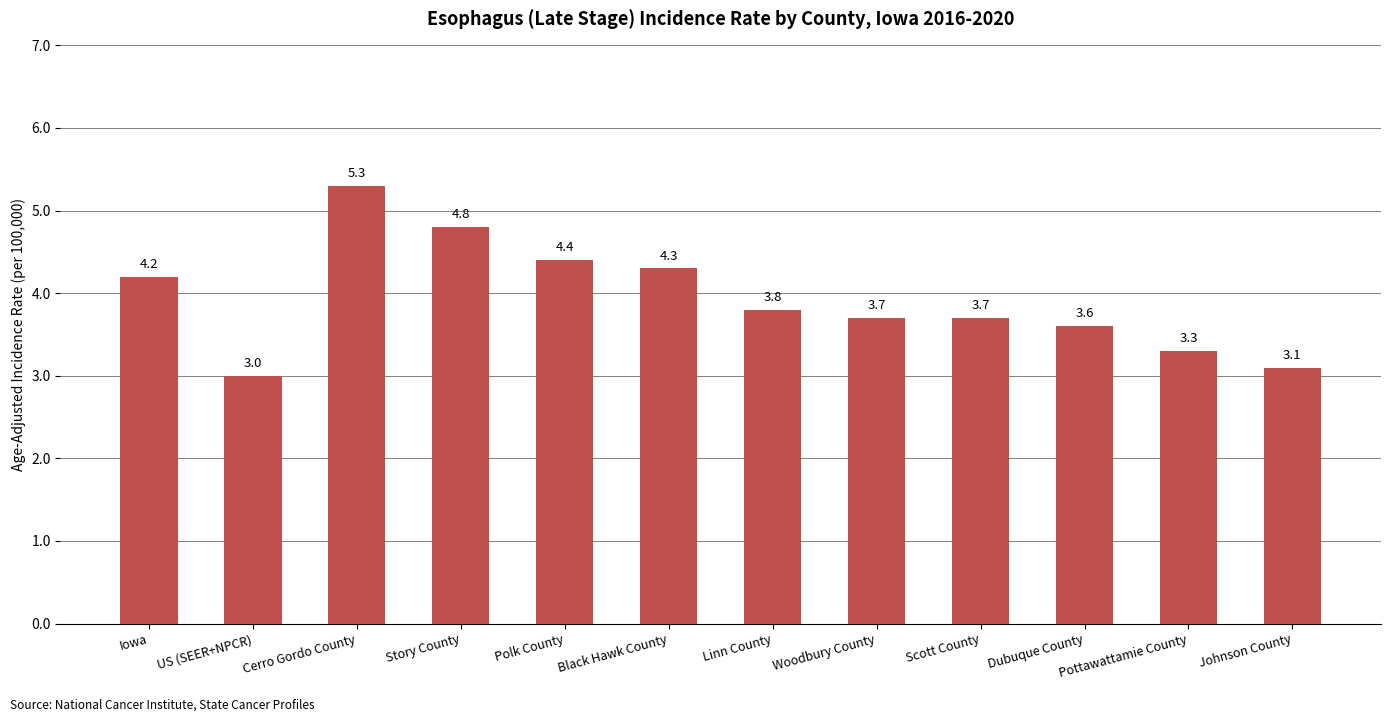

True or false: the data shows 1.9 at Scott County.

False